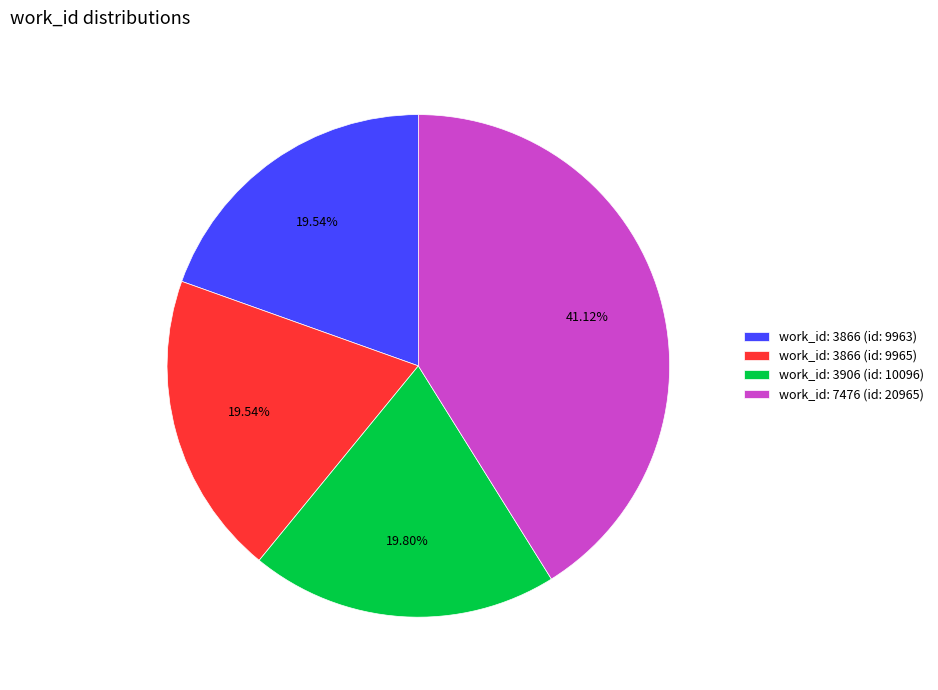

Is work_id: 3866 (id: 9965) the majority of the pie?

No